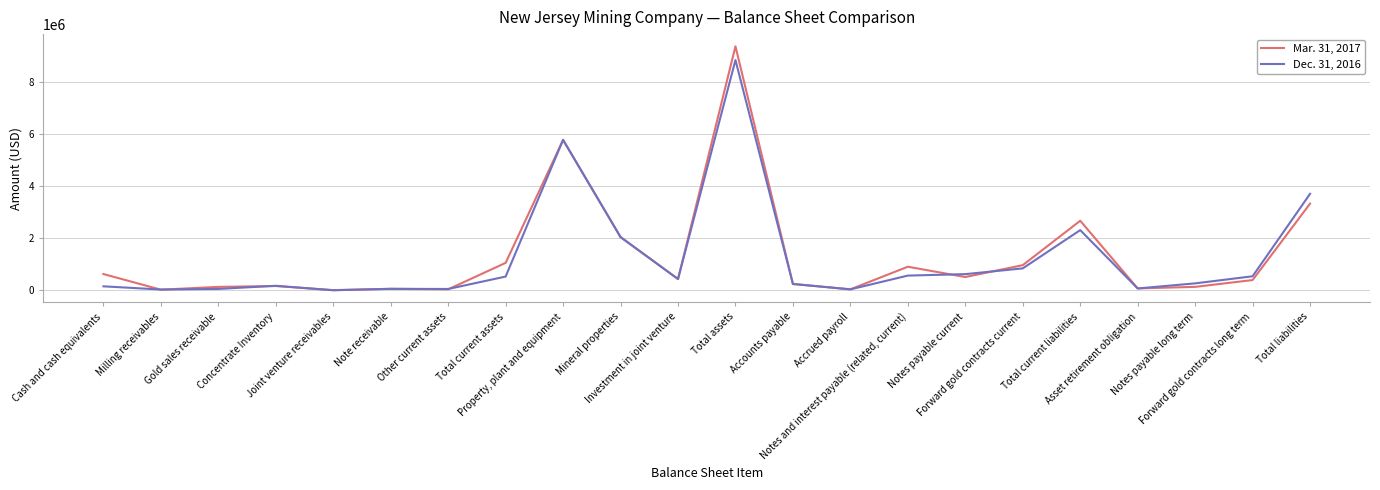

What are all the series names shown in the legend?

Mar. 31, 2017, Dec. 31, 2016